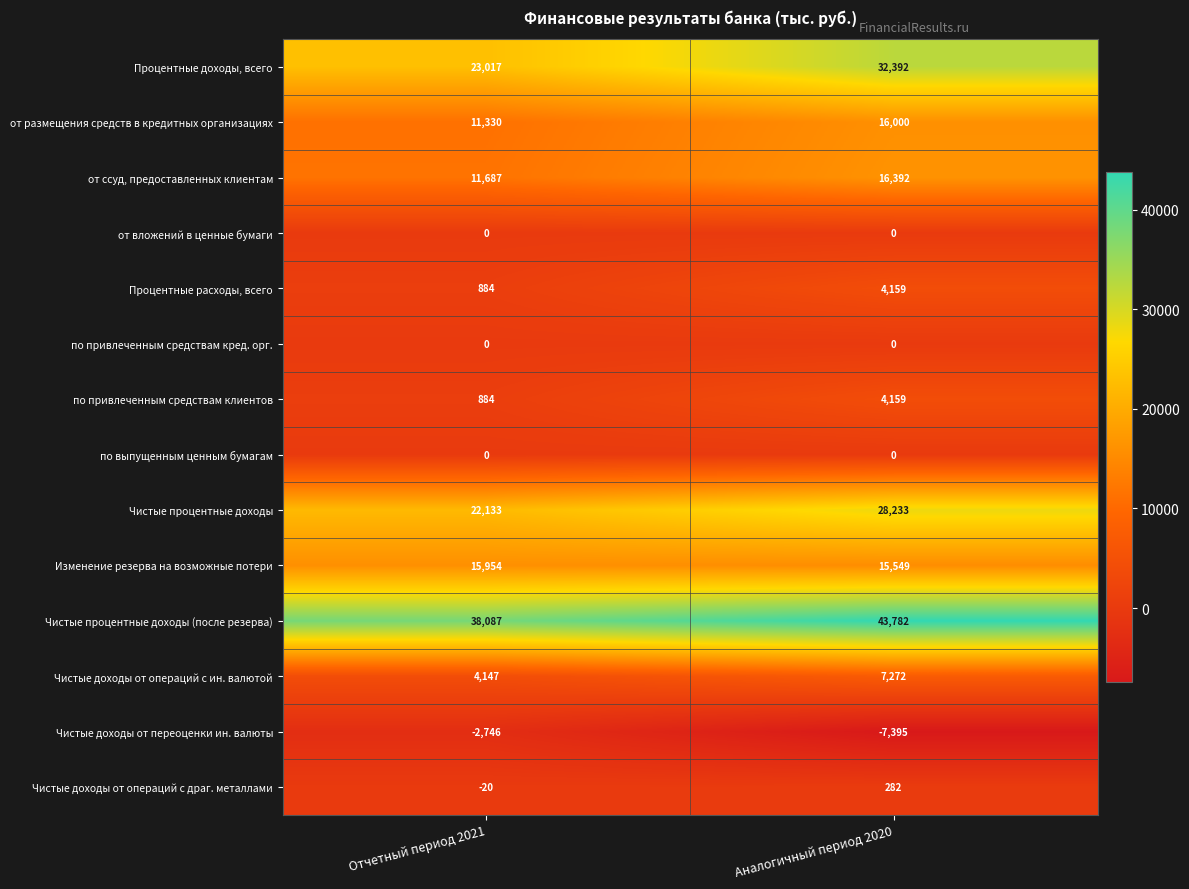

How many categories are shown in the chart?

2